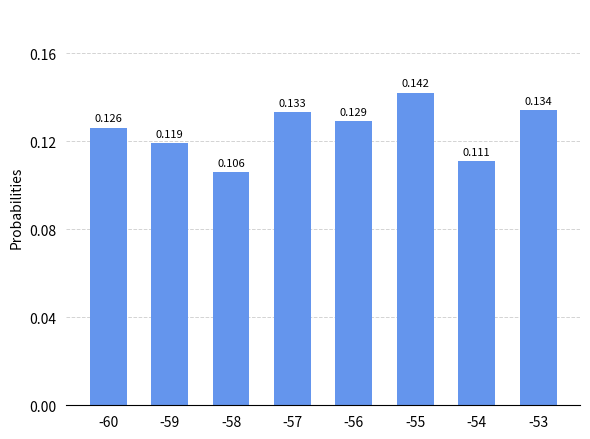

List the labels in order of value, largest first.

-55, -53, -57, -56, -60, -59, -54, -58